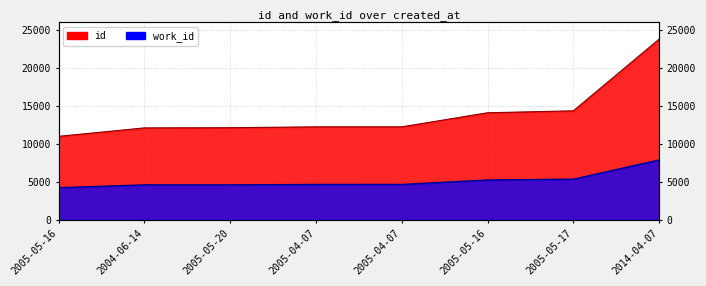

What is the difference between the maximum and minimum values in the id series?

12781